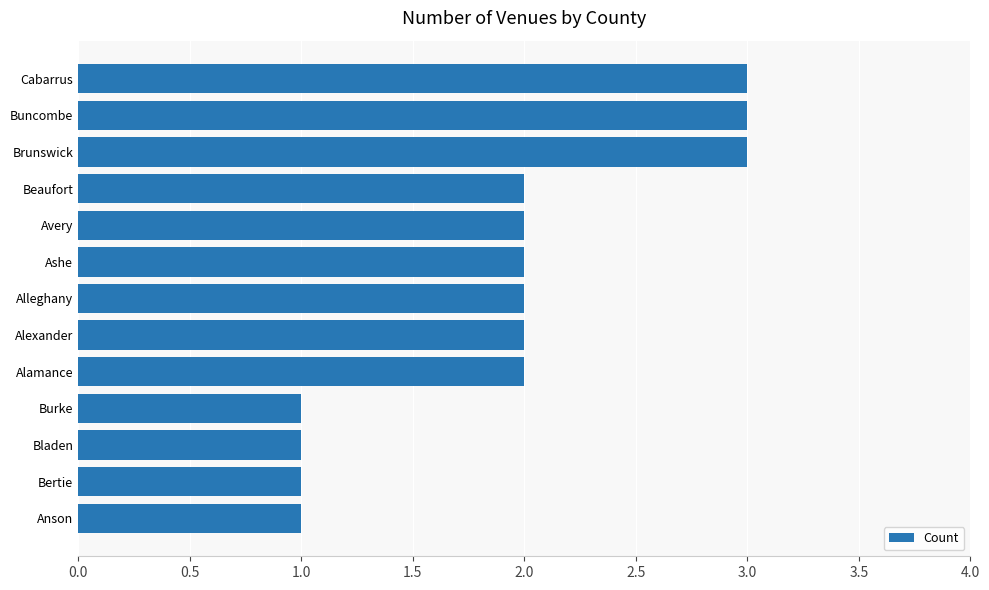

What is the difference between the maximum and minimum values?

2